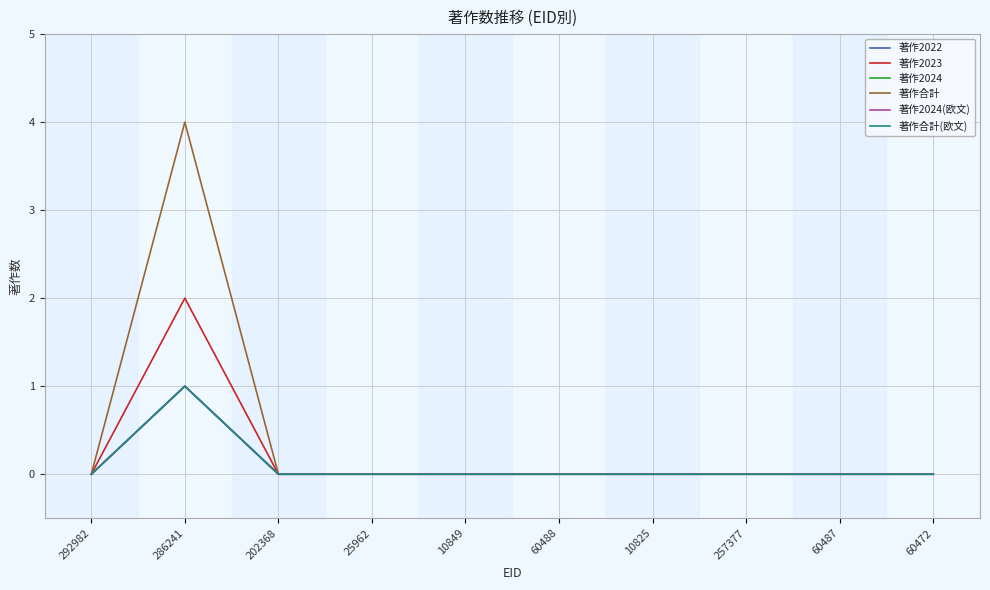

Is it true that 著作2022 equals -1 at 60472?

False